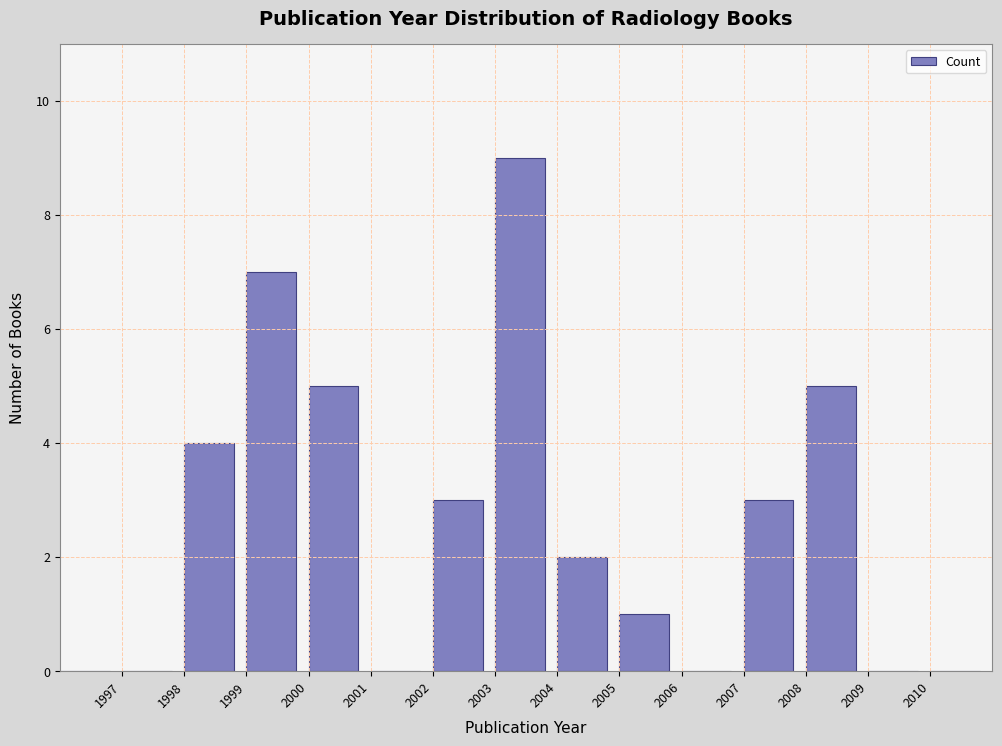

Reading left to right, transcribe this chart: for each bar, give the range it covers on the x-axis and its height. The values are not printed on the chart, so give them approximately, as read against the axis.

1996 to 1997: 0
1997 to 1998: 0
1998 to 1999: 4
1999 to 2000: 7
2000 to 2001: 5
2001 to 2002: 0
2002 to 2003: 3
2003 to 2004: 9
2004 to 2005: 2
2005 to 2006: 1
2006 to 2007: 0
2007 to 2008: 3
2008 to 2009: 5
2009 to 2010: 0
2010 to 2011: 0